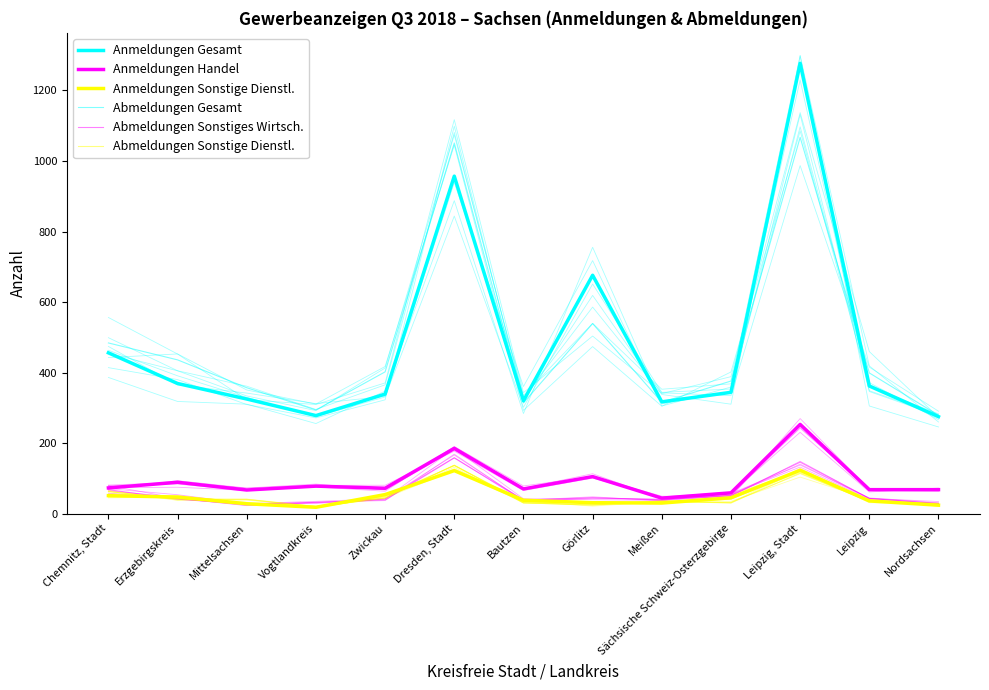

True or false: Anmeldungen Handel and Abmeldungen Gesamt intersect in this chart.

False